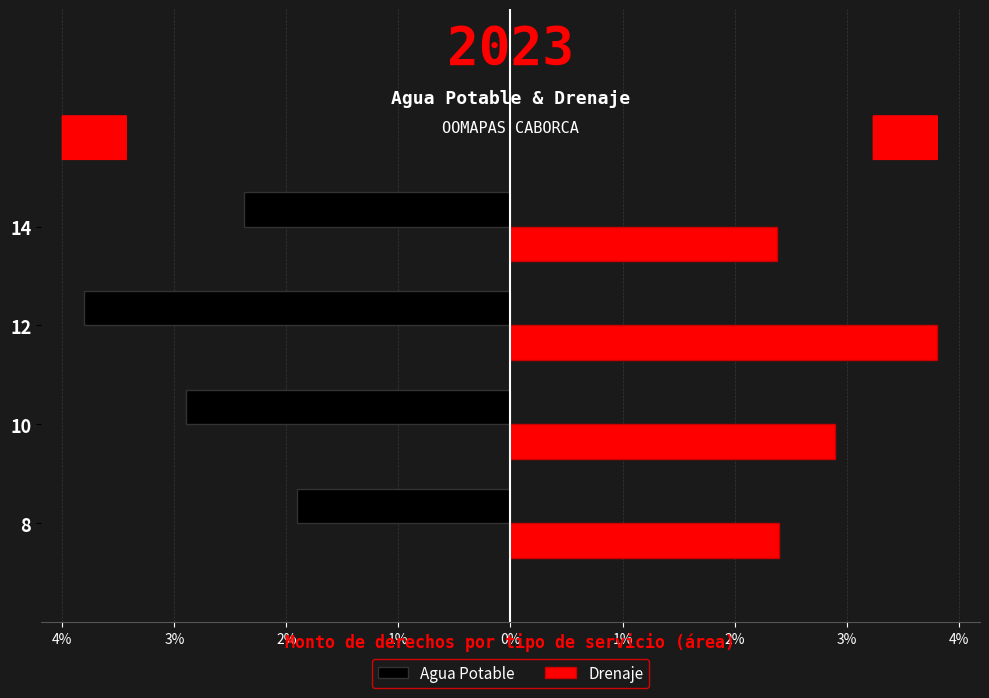

What is the sum of all Agua Potable values?

-13144.3